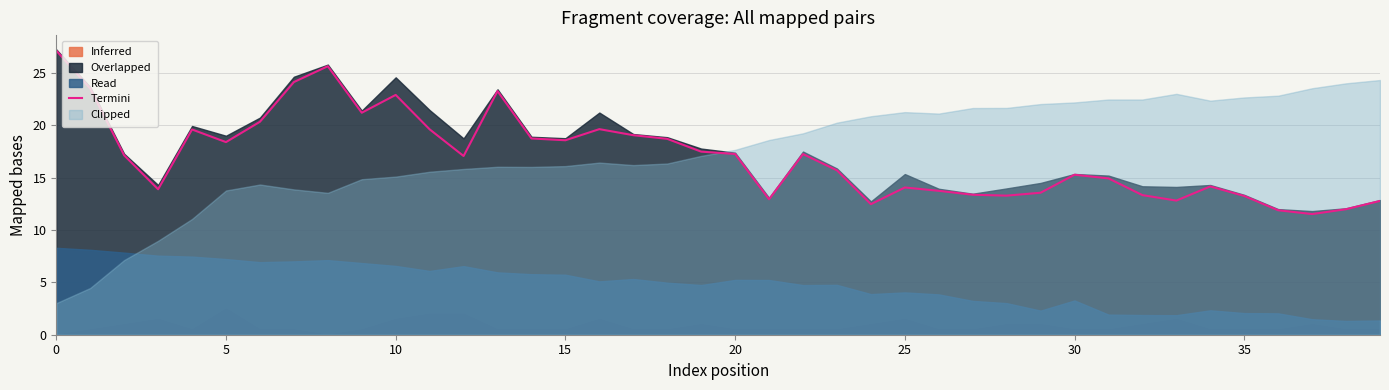

What is the difference between the maximum and minimum values?

15.6